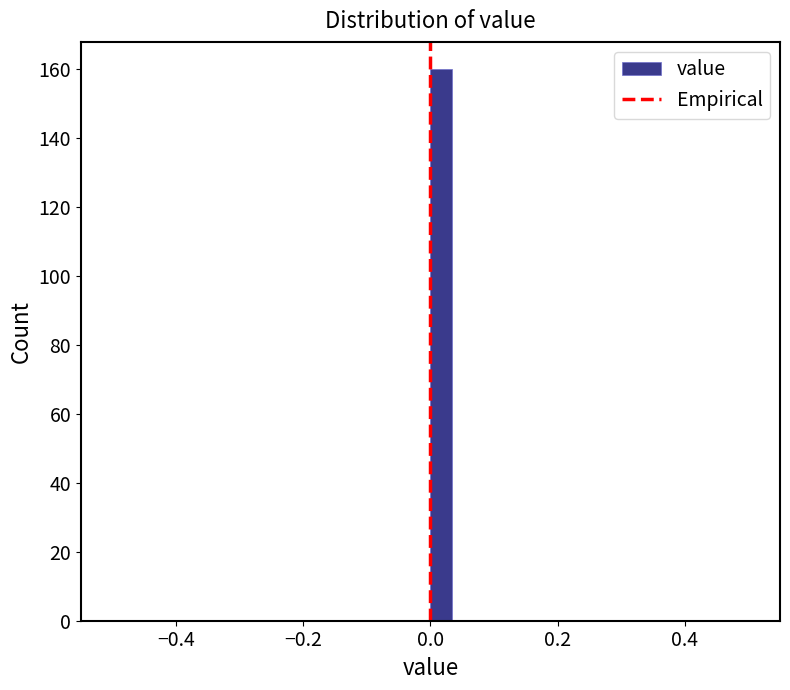

Read against the x-axis, roughly where is the centre of the tallest bar?

0.02